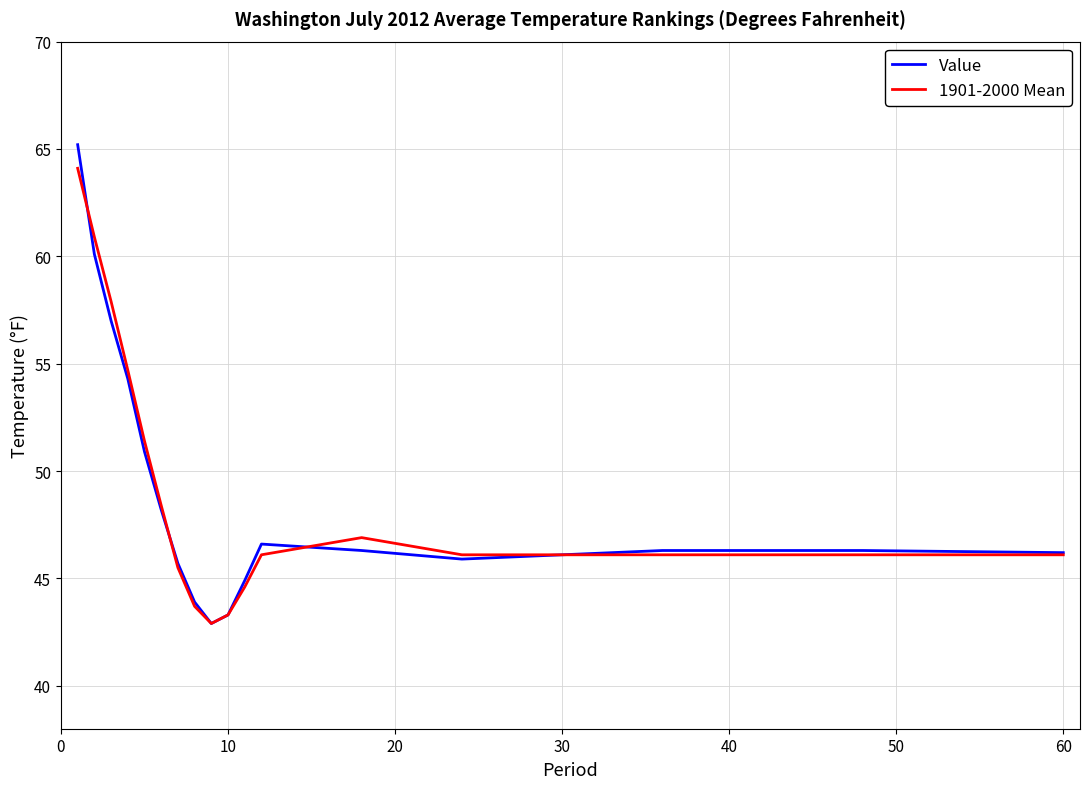

What is the highest value of the 1901-2000 Mean series?

64.1